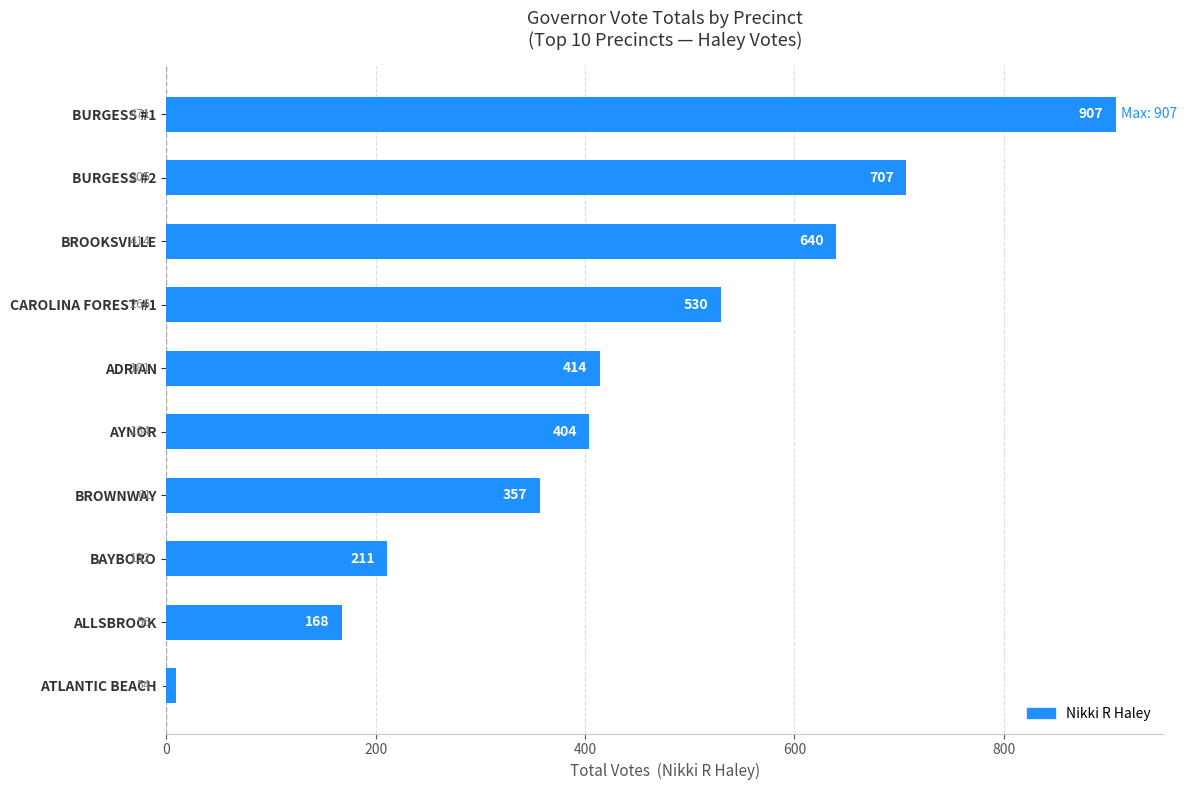

Reading top to bottom, extract all data points from this chart.

907	707	640	530	414	404	357	211	168	9